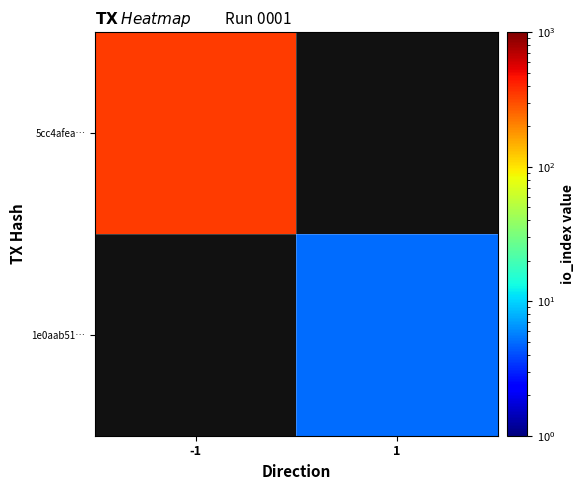

Between 1 and -1, which is larger?

-1